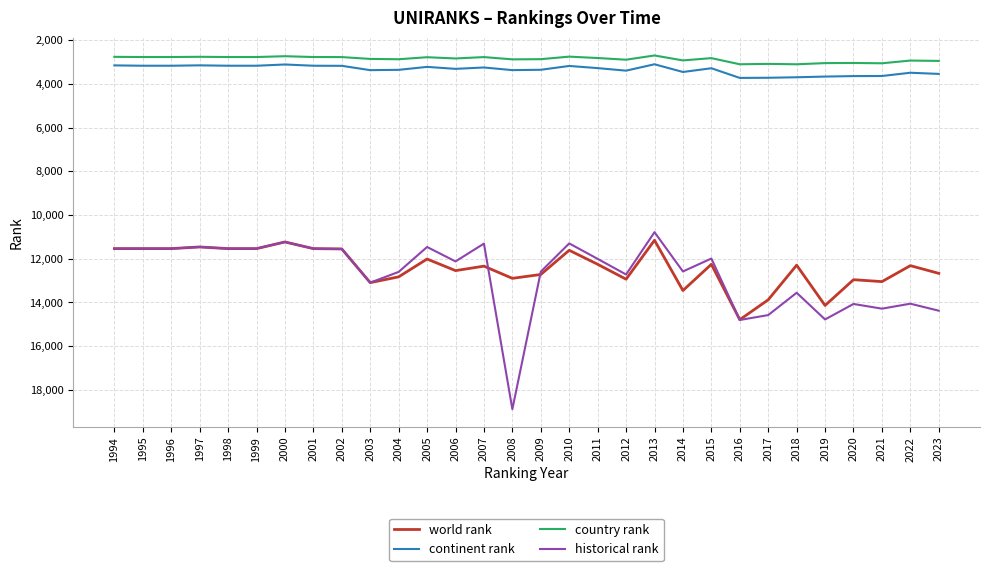

The value of world rank at 2023 is 12671.0. True or false?

True